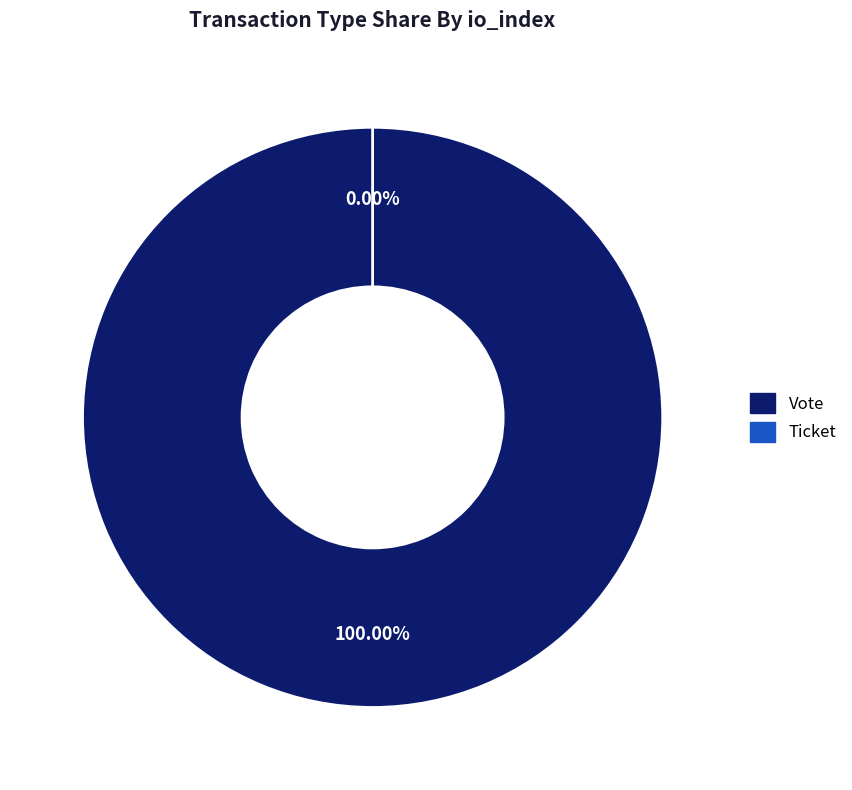

Rank the categories by value from lowest to highest.

Ticket, Vote